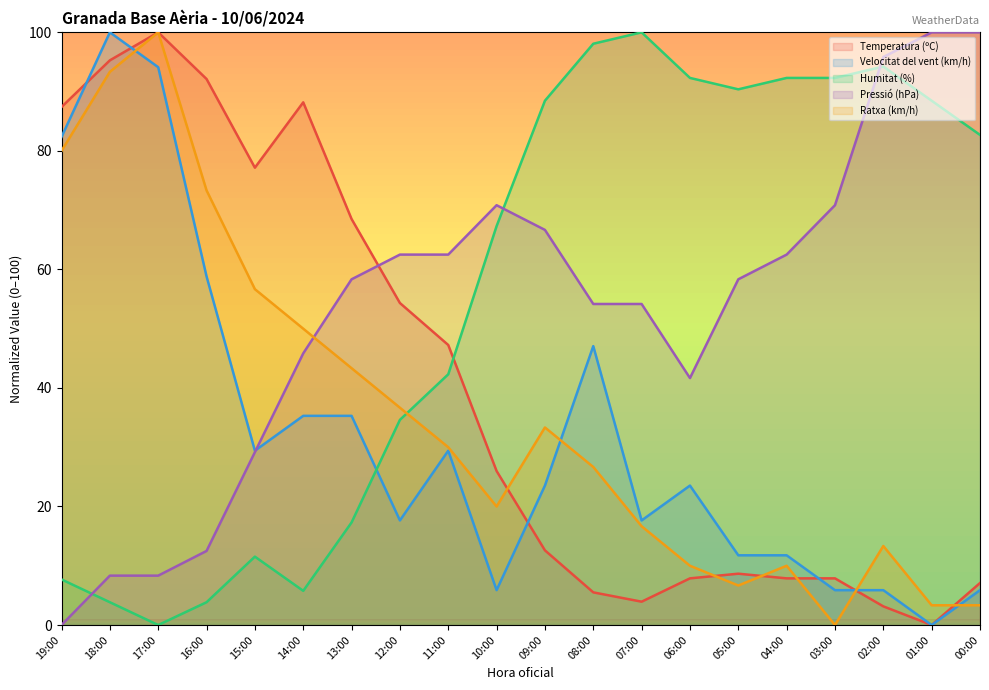

What is the difference between the highest and lowest values at 05:00?

83.7